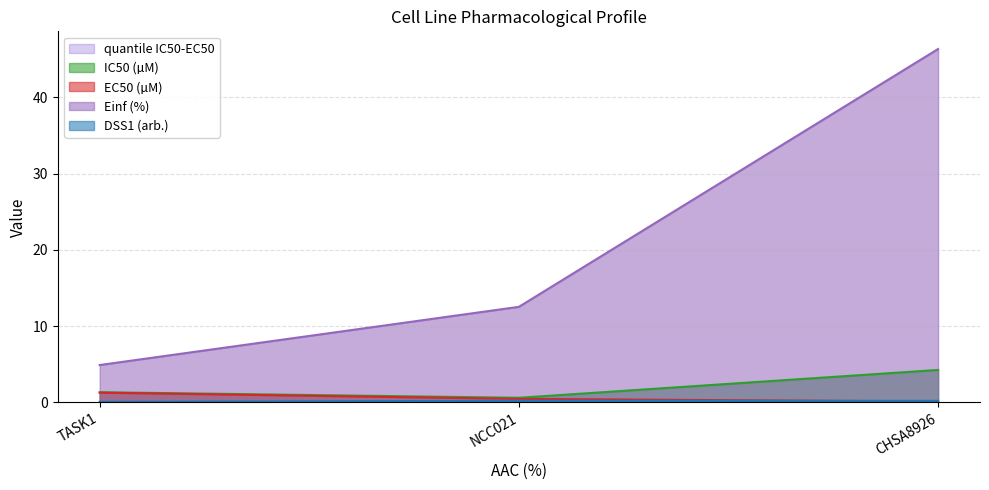

List the series in order of their peak value, highest first.

Einf (%), IC50 (µM), EC50 (µM), DSS1 (arb.)